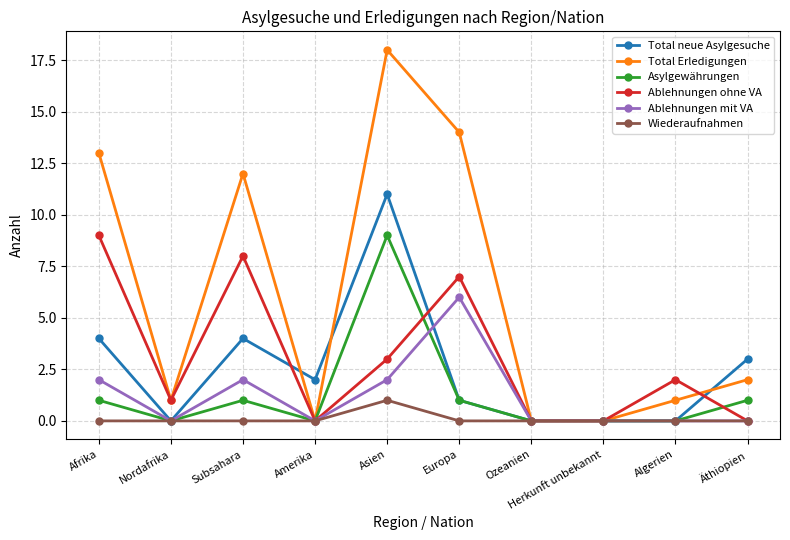

How many categories are shown in the chart?

10